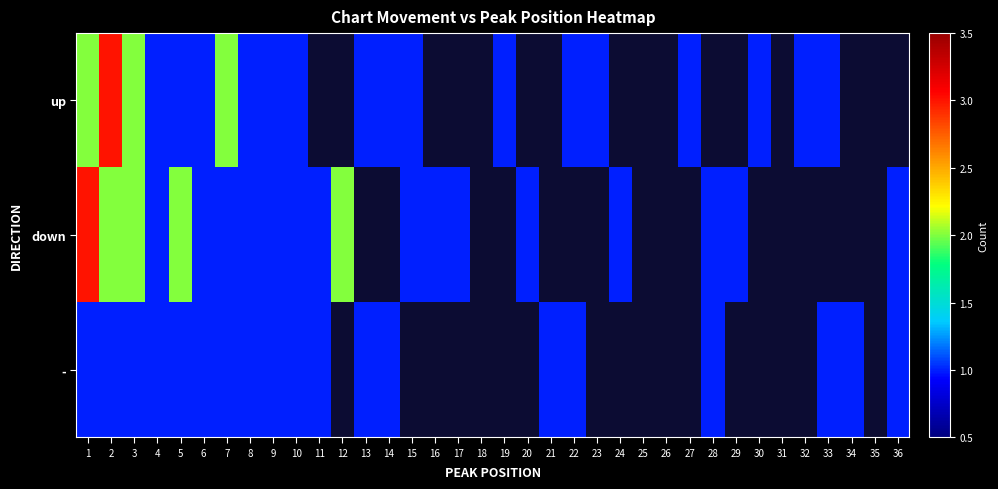

Between 8 and 1, which is larger?

1